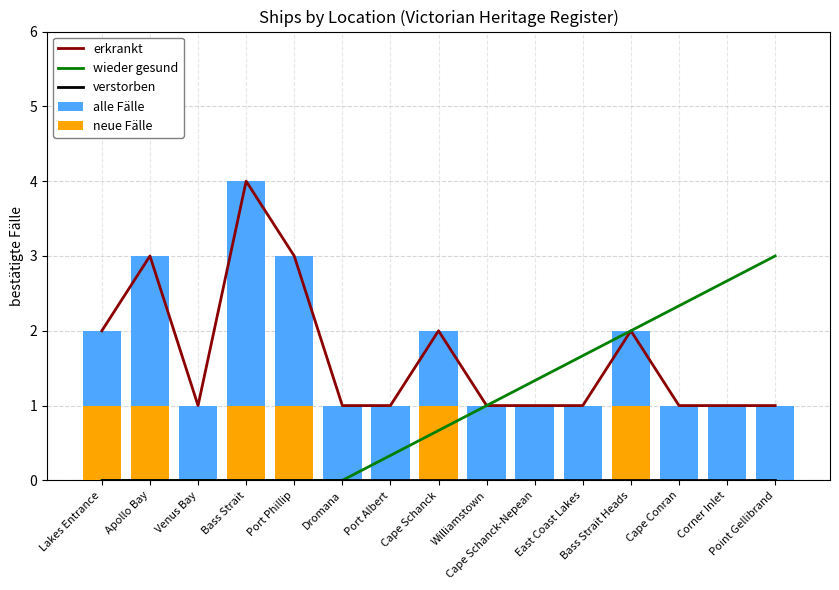

What position from the left is East Coast Lakes?

11